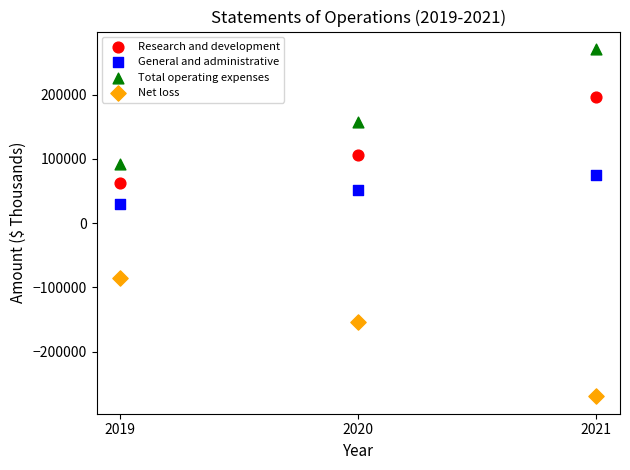

Which series contains the highest Y value?

Total operating expenses